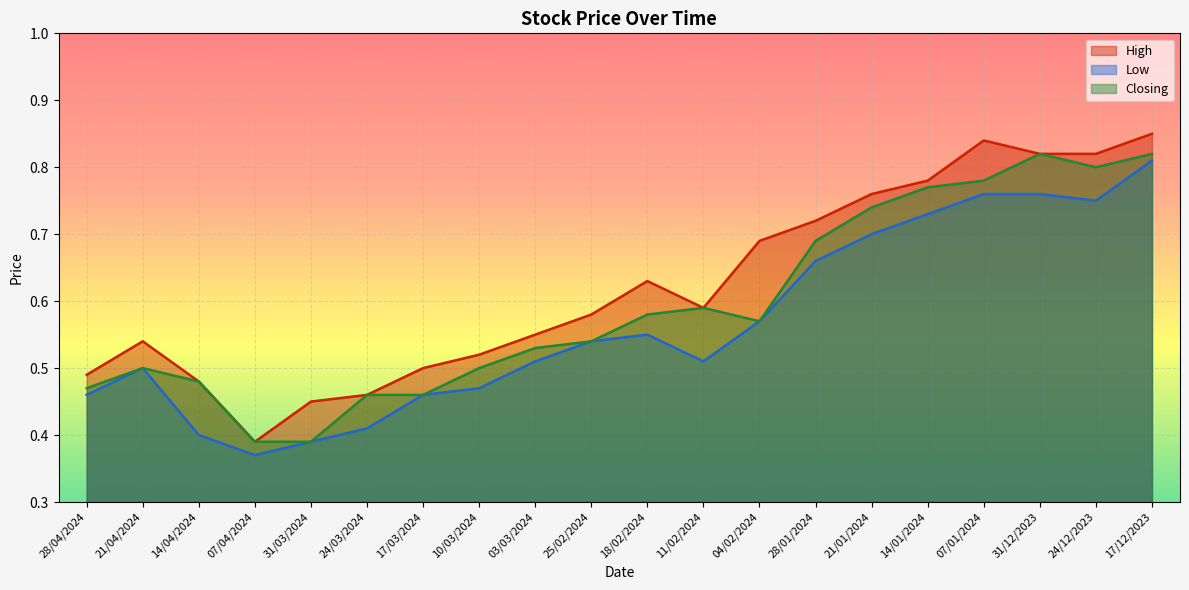

Which series has the largest range (max minus min)?

High